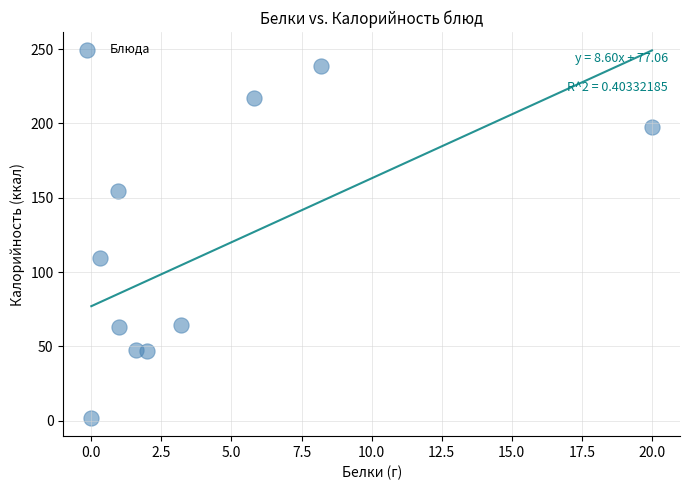

What is the average X value?

4.3